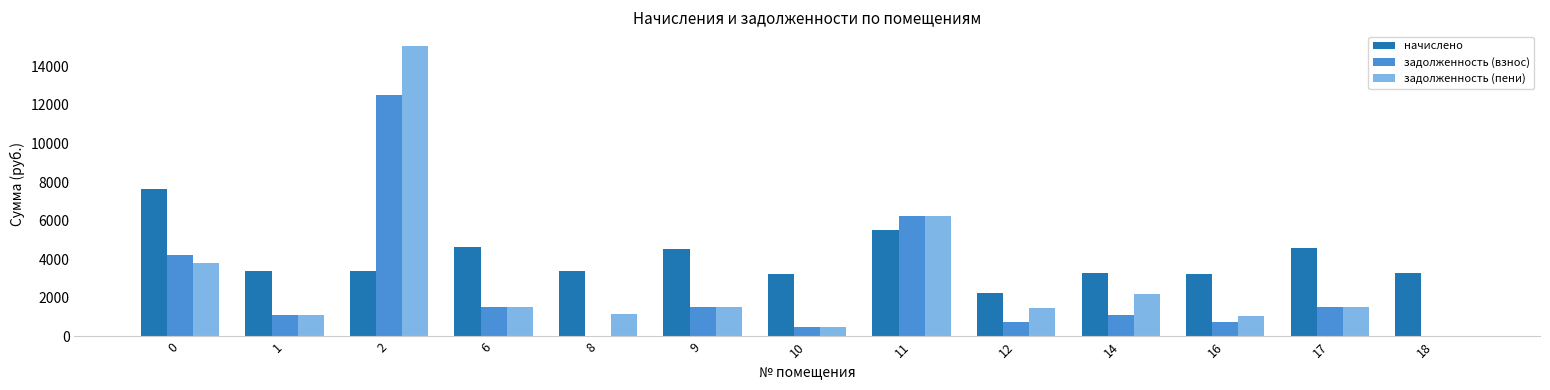

How many values in the задолженность (взнос) series exceed 1128?

7